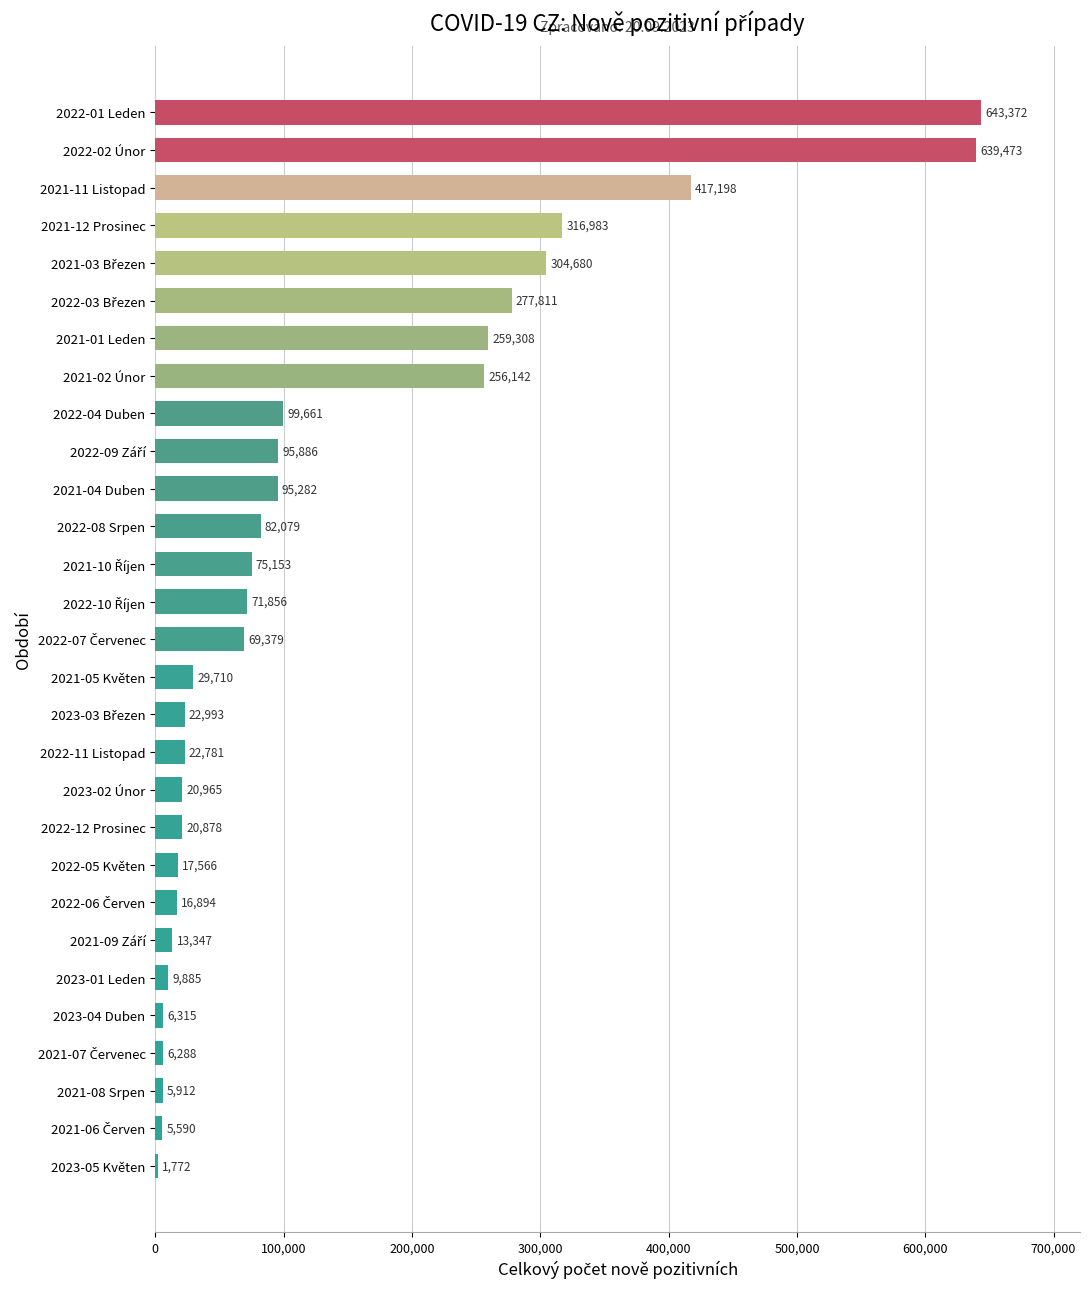

What is the maximum value shown in the chart?

643372